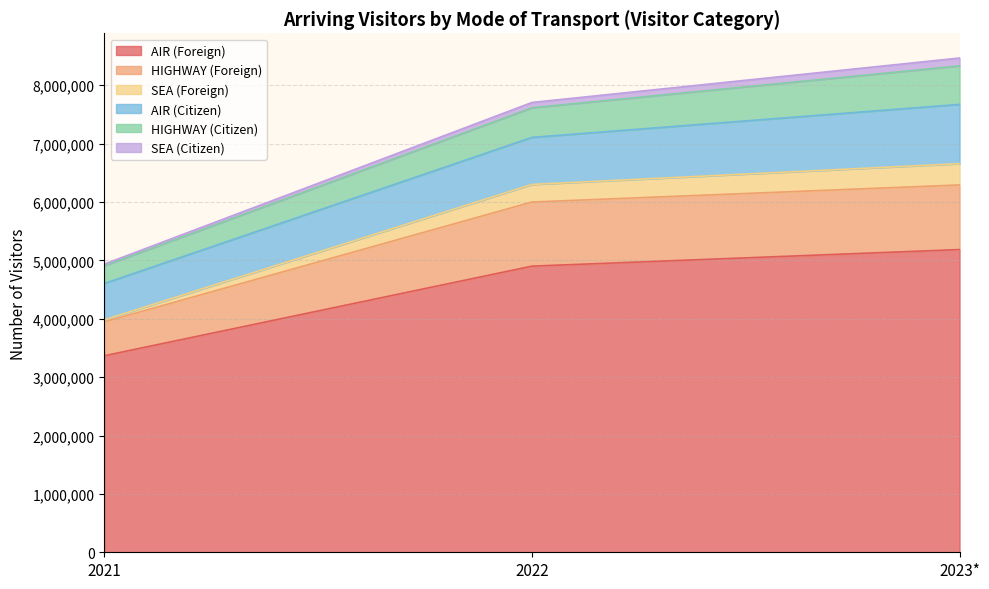

True or false: AIR (Foreign) has a value of 7465800 at 2022.

False